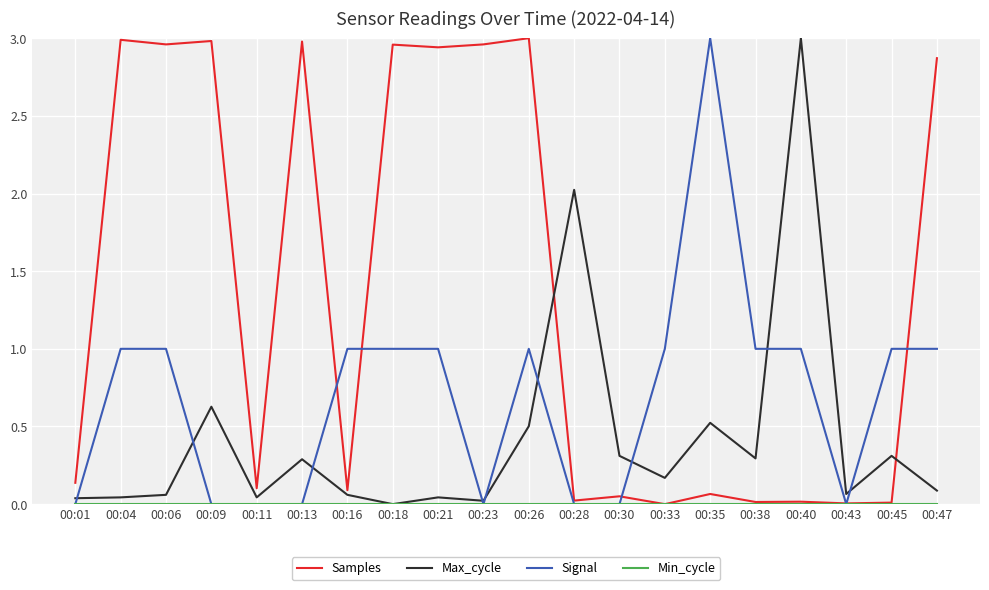

Between 00:26 and 00:35, which series saw the biggest shift?

Samples